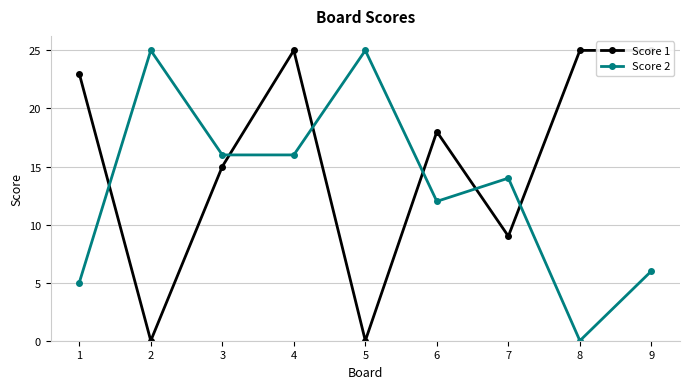

Reading right to left, what are all the values shown in this chart?

Score 1: 9=25	8=25	7=9	6=18	5=0	4=25	3=15	2=0	1=23
Score 2: 9=6	8=0	7=14	6=12	5=25	4=16	3=16	2=25	1=5